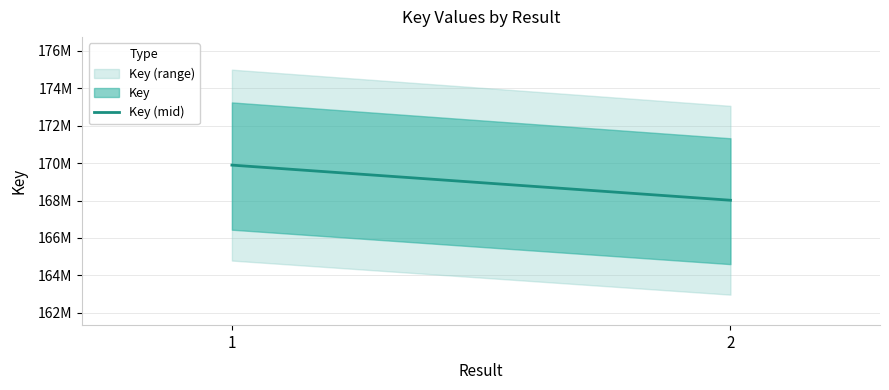

True or false: the data shows 168014715 at 2.

True